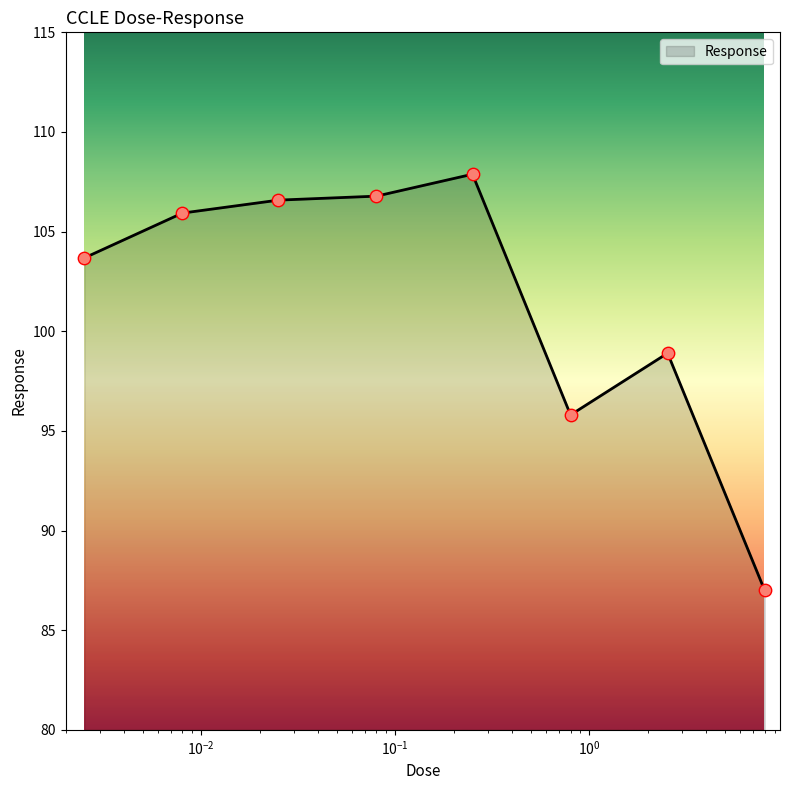

True or false: there are more than 0 points higher than both neighbors.

True